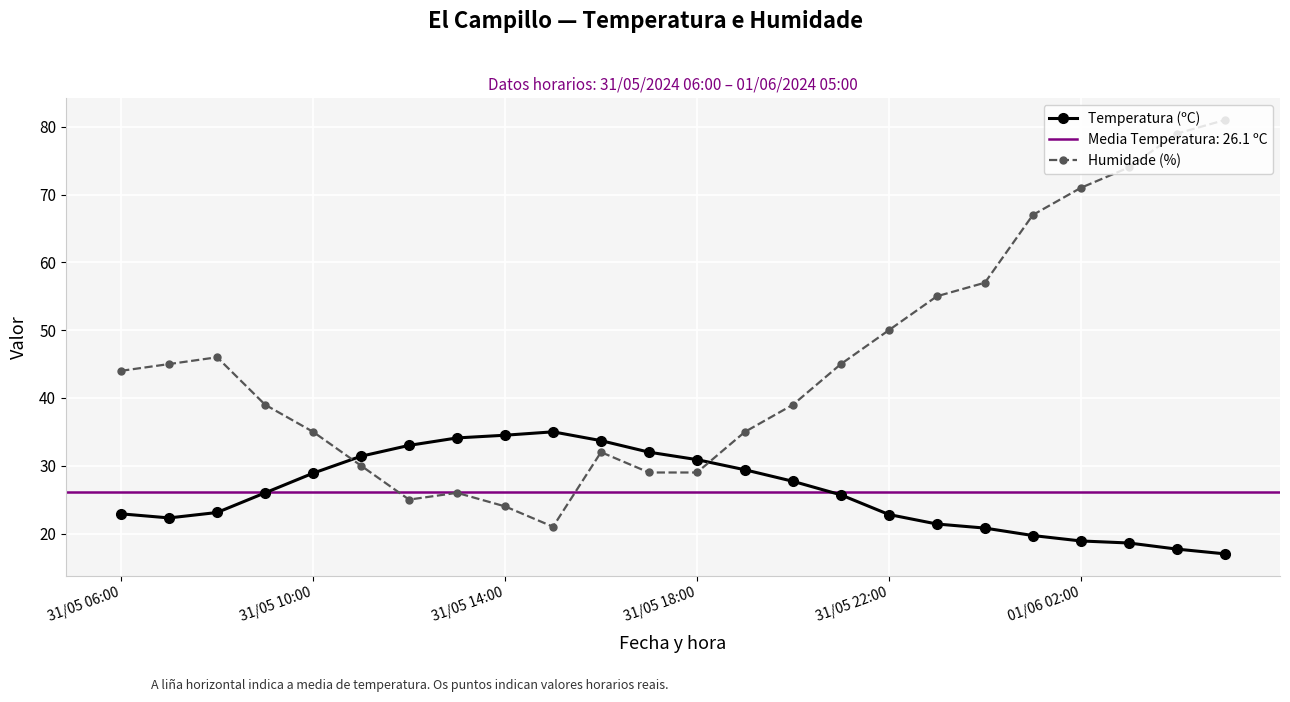

True or false: Humidade (%) has more than 2 points higher than both neighbors.

True